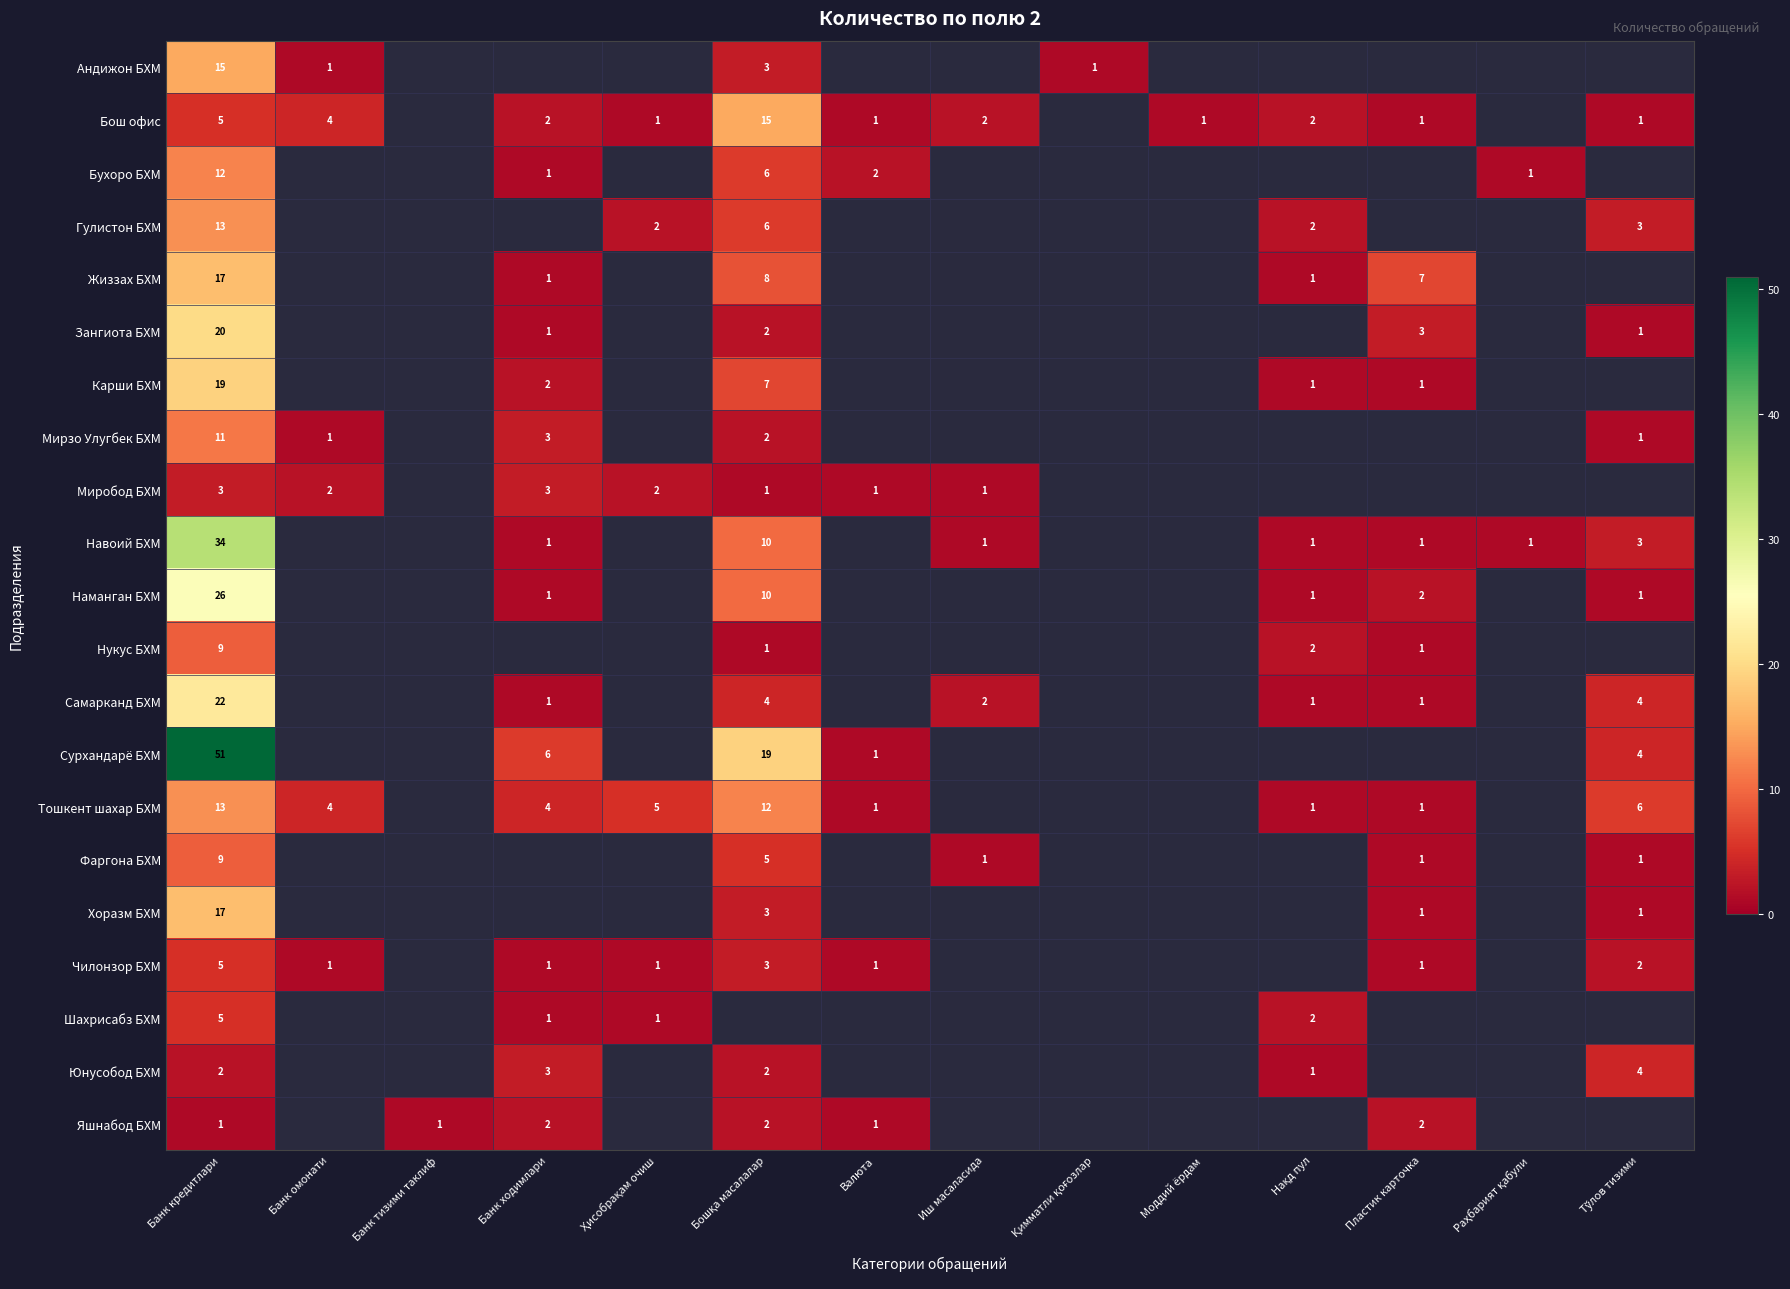

Between Банк омонати and Бошқа масалалар, which is larger?

Бошқа масалалар